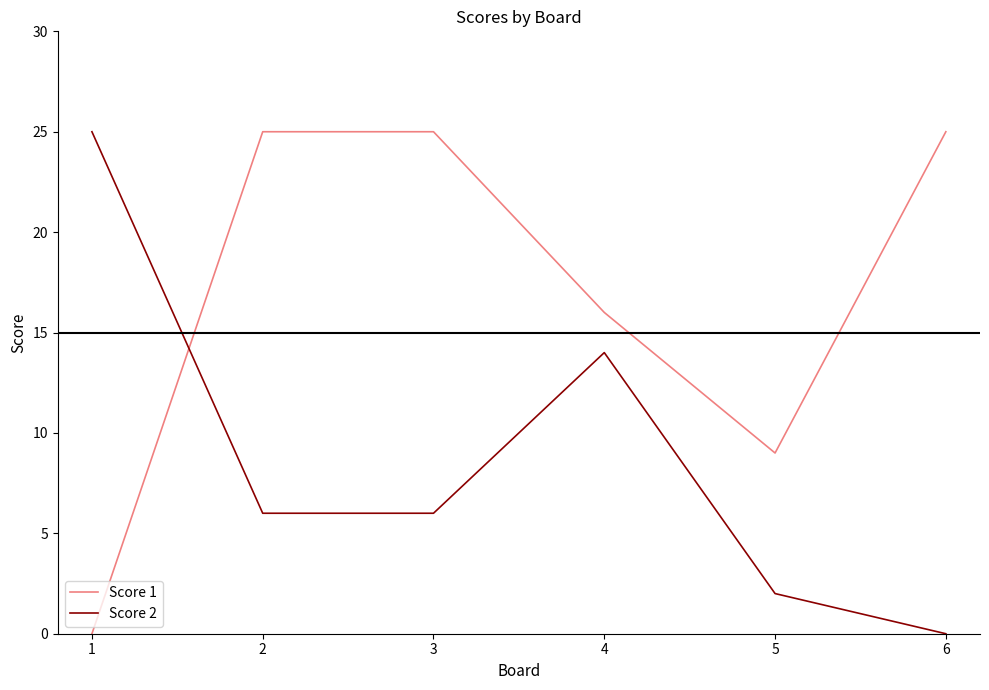

What is the difference between the maximum and minimum values in the Score 2 series?

25